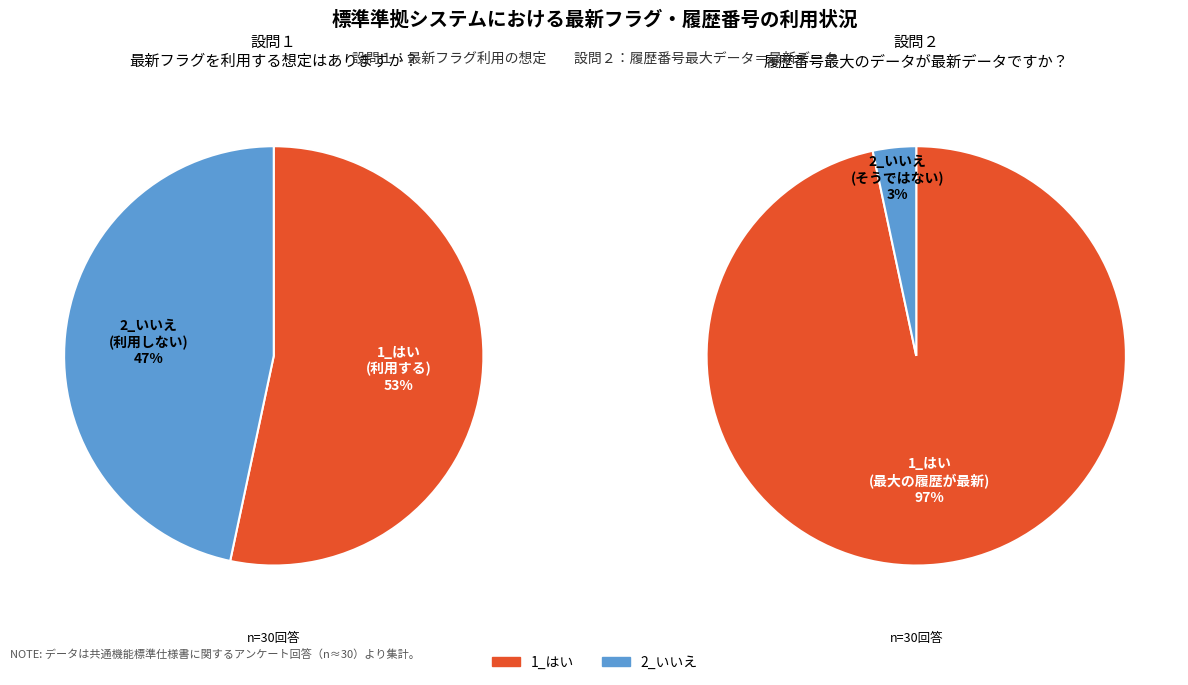

Is it true that 2_いいえ is 21% of the pie?

False